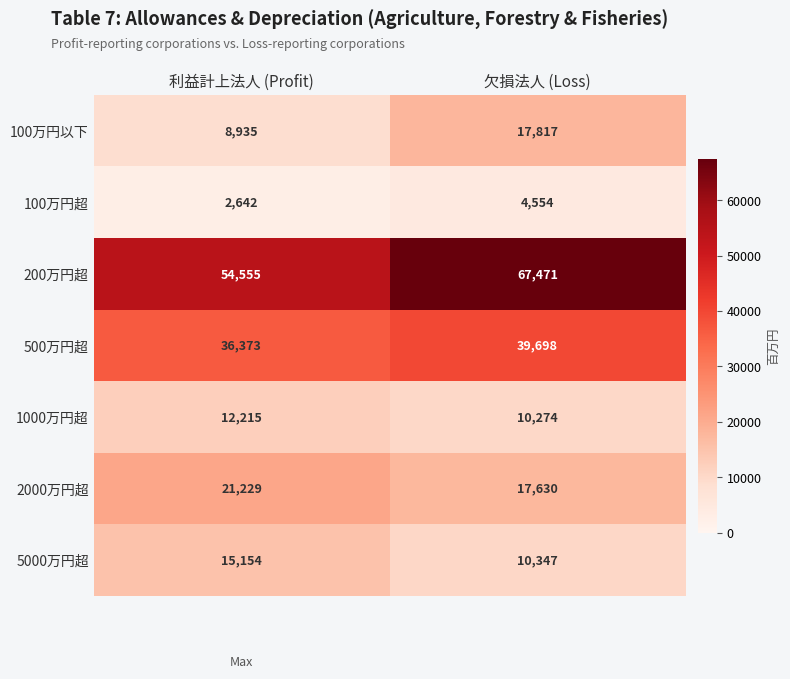

List the labels in order of 5000万円超 value, largest first.

利益計上法人 (Profit), 欠損法人 (Loss)